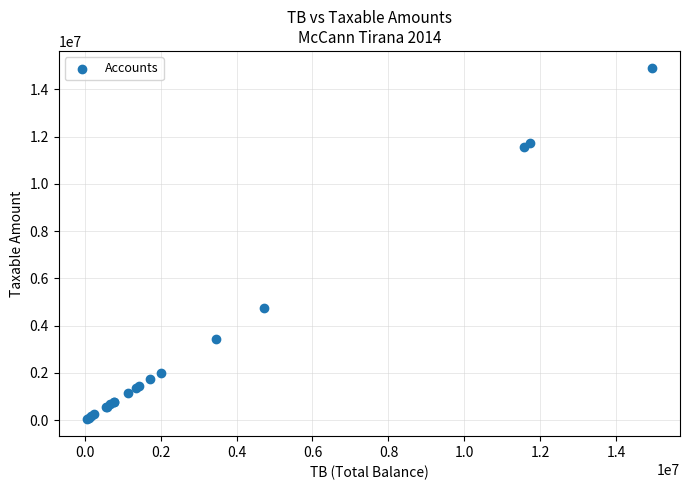

What Y value in the scatter plot is closest to 7474836?

4731146.9